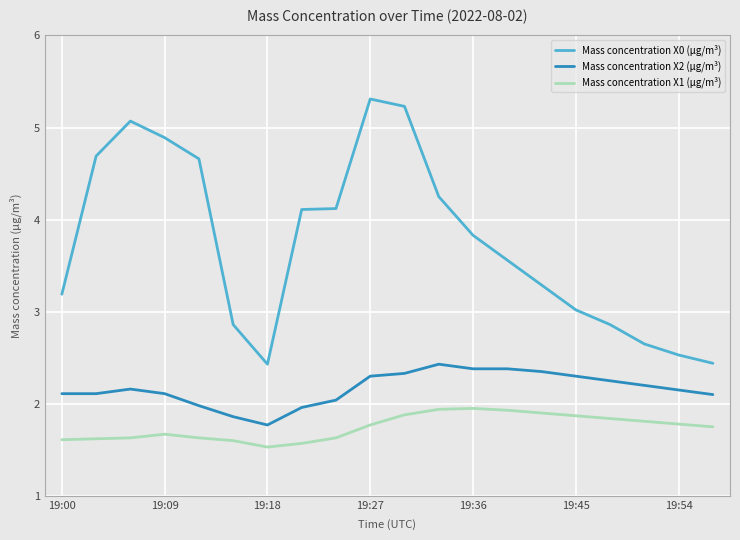

True or false: Mass concentration X0 (μg/m³) and Mass concentration X2 (μg/m³) intersect in this chart.

False